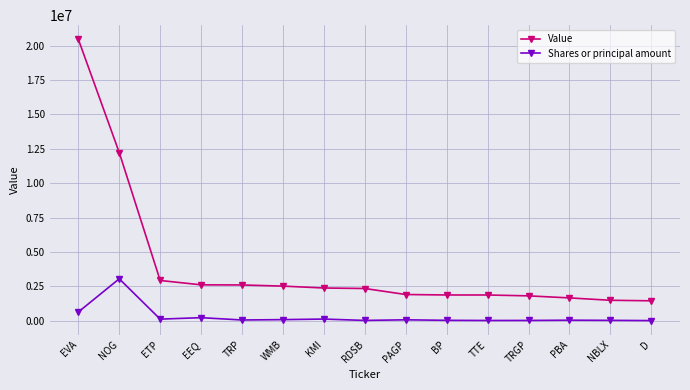

How many lines are shown in the chart?

2